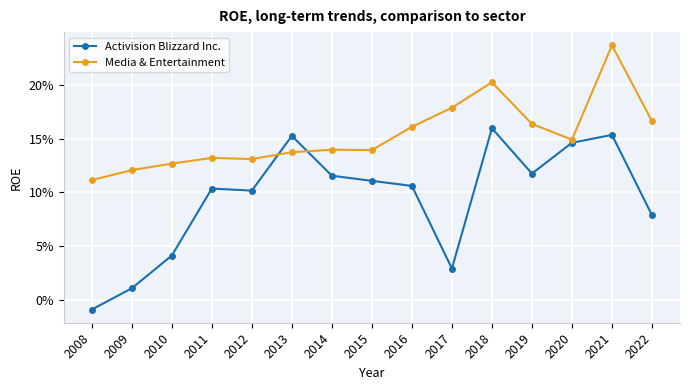

List the series in order of their overall mean, lowest first.

Activision Blizzard Inc., Media & Entertainment